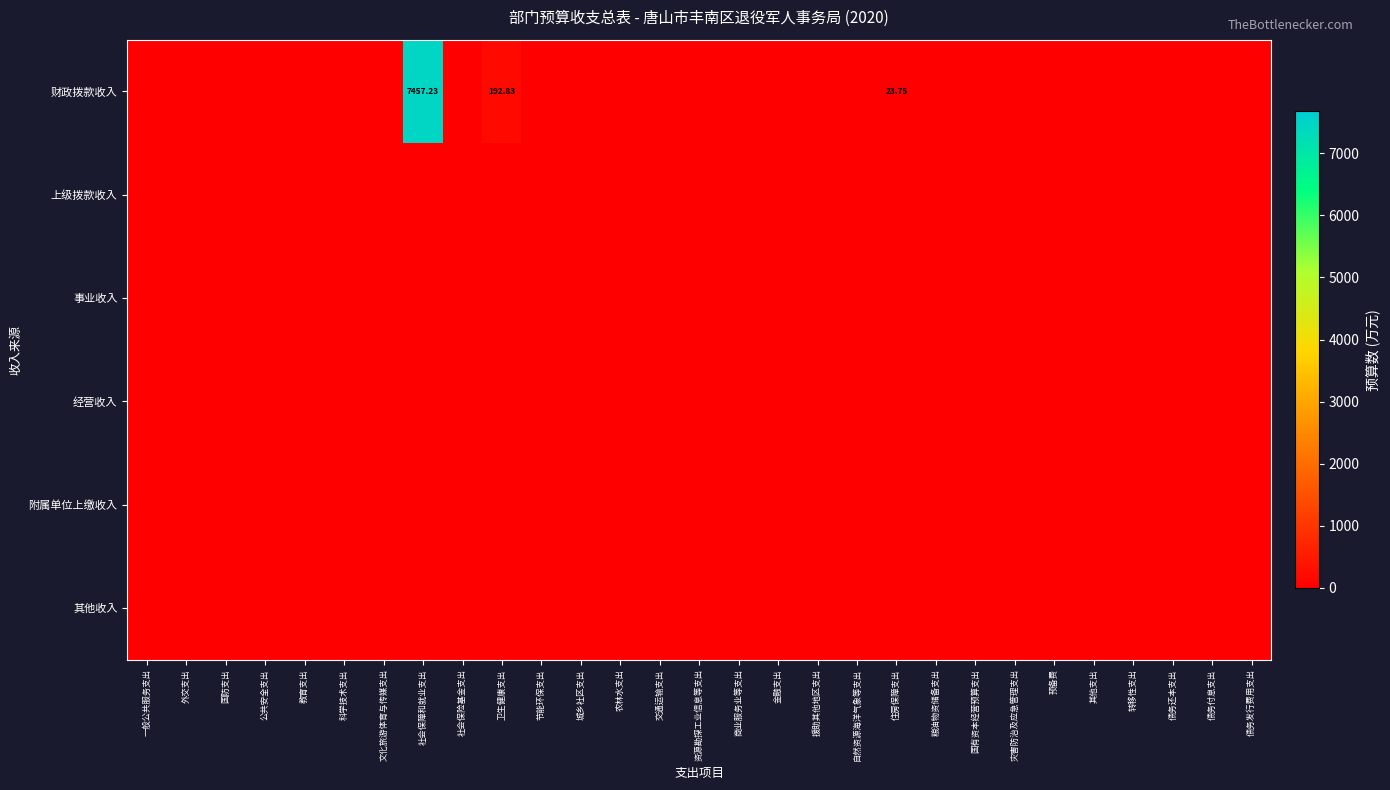

At how many categories does at least one series exceed 2696?

1